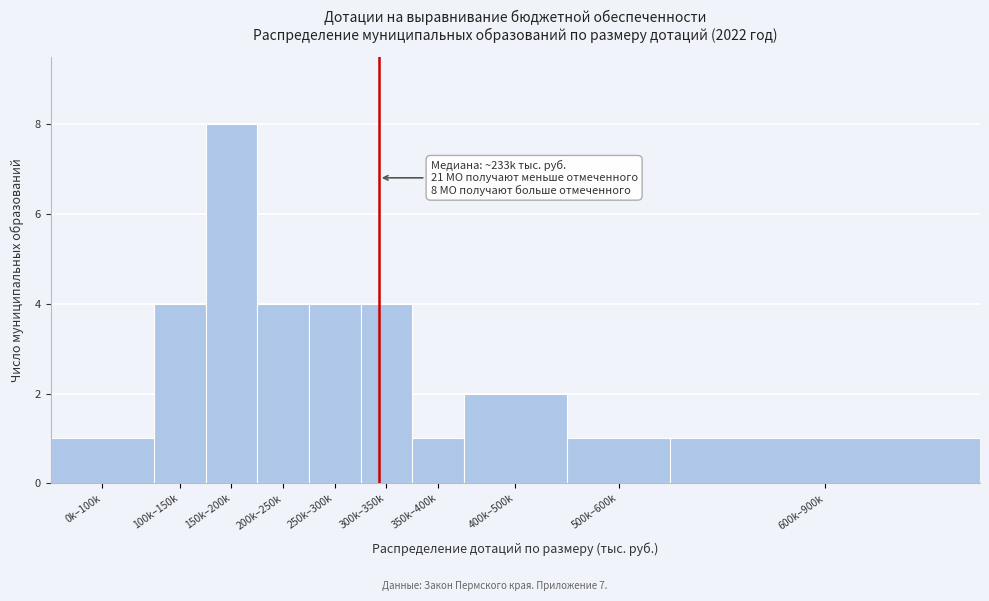

Reading left to right, transcribe all the data shown in this chart.

0k–100k=1	100k–150k=4	150k–200k=8	200k–250k=4	250k–300k=4	300k–350k=4	350k–400k=1	400k–500k=2	500k–600k=1	600k–900k=1